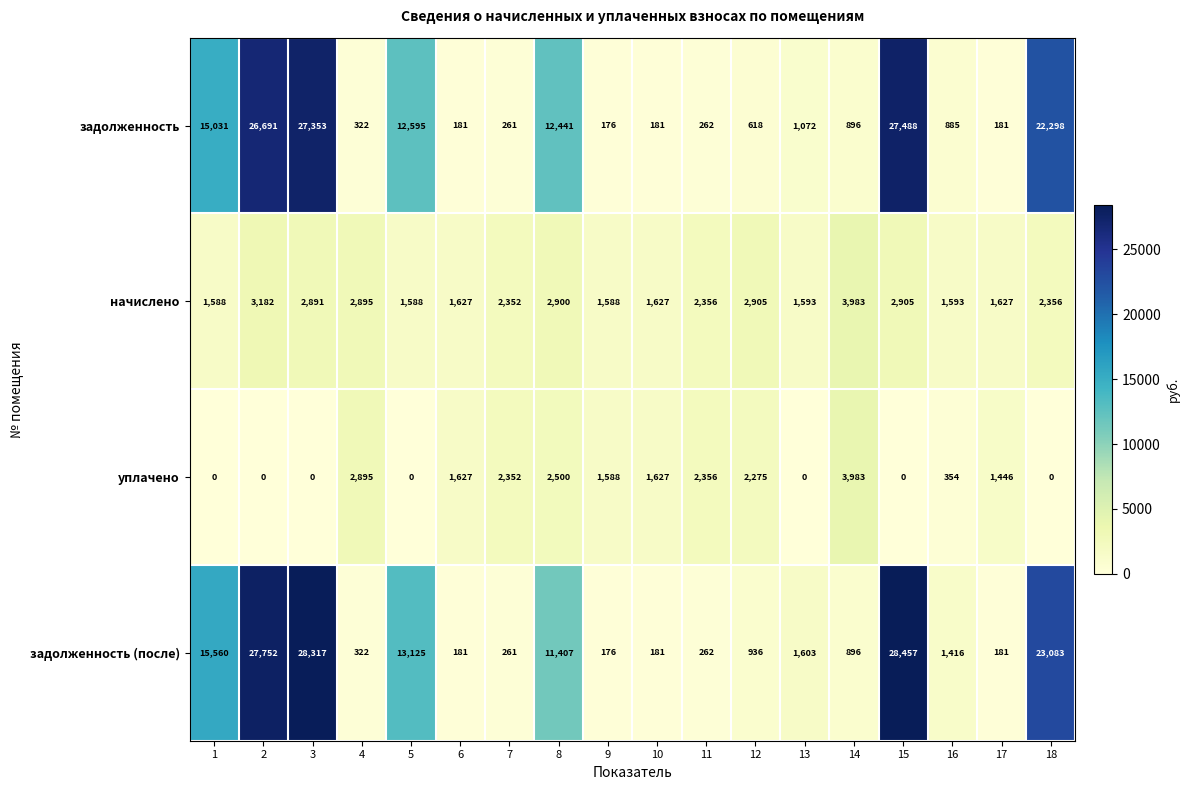

What is the total value across all series at 7?

5226